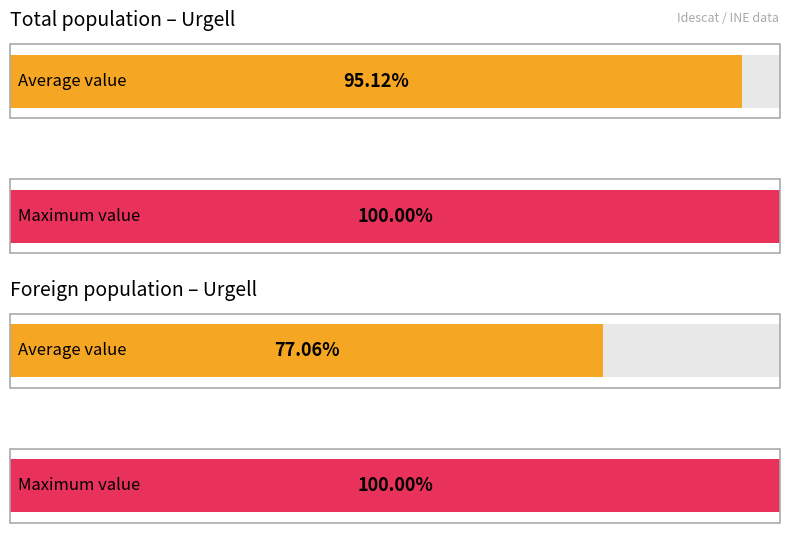

Does the chart contain any negative values?

No